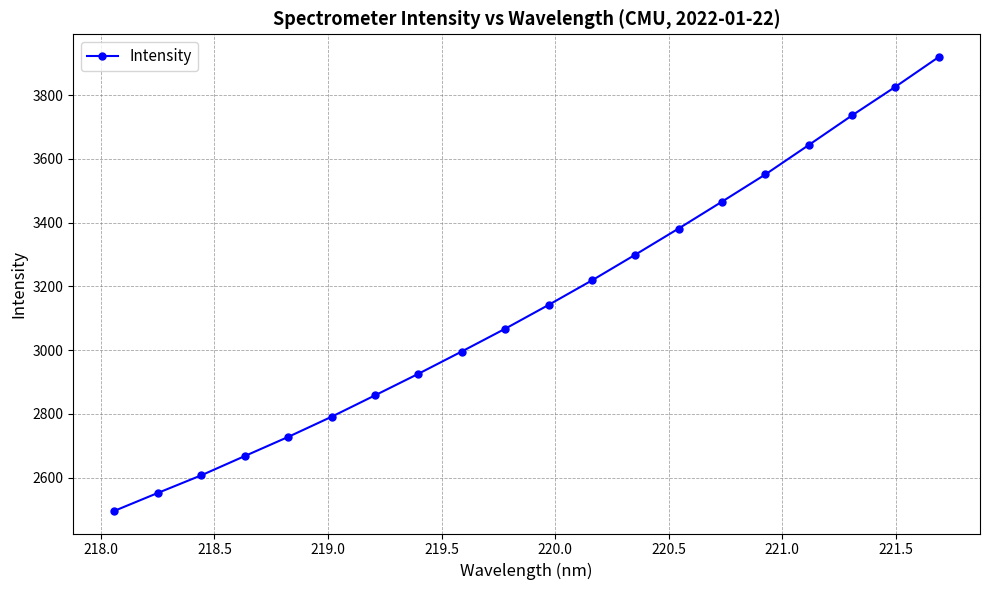

True or false: there are more than 0 points higher than both neighbors.

False